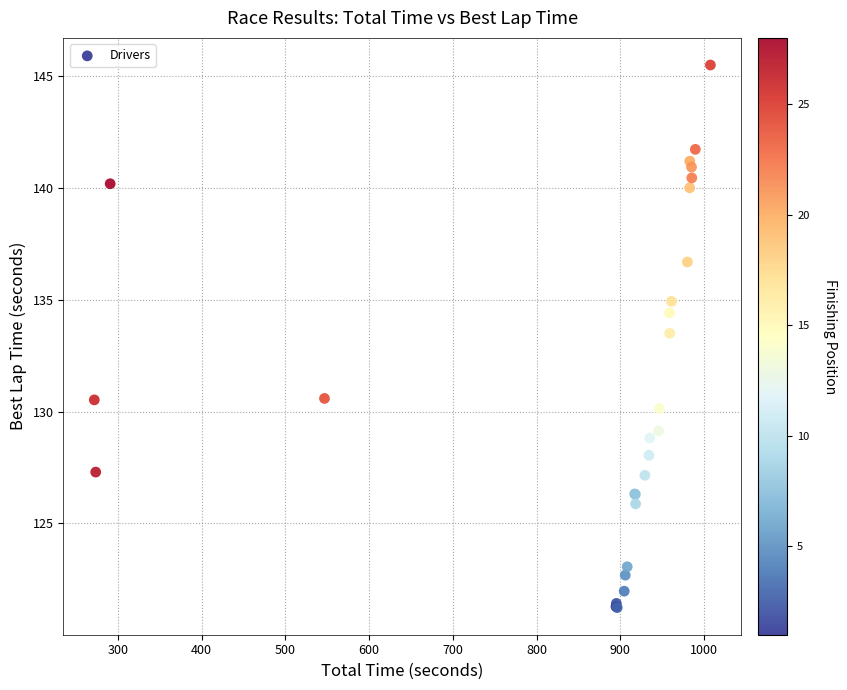

What Y value in the scatter plot is closest to 133?

133.5